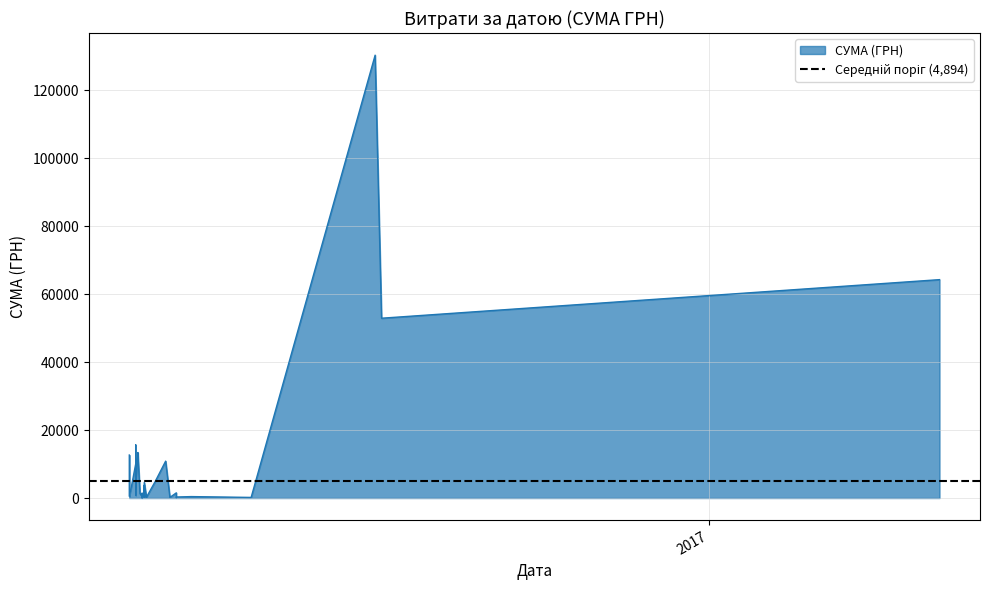

How many values exceed 3059?

20